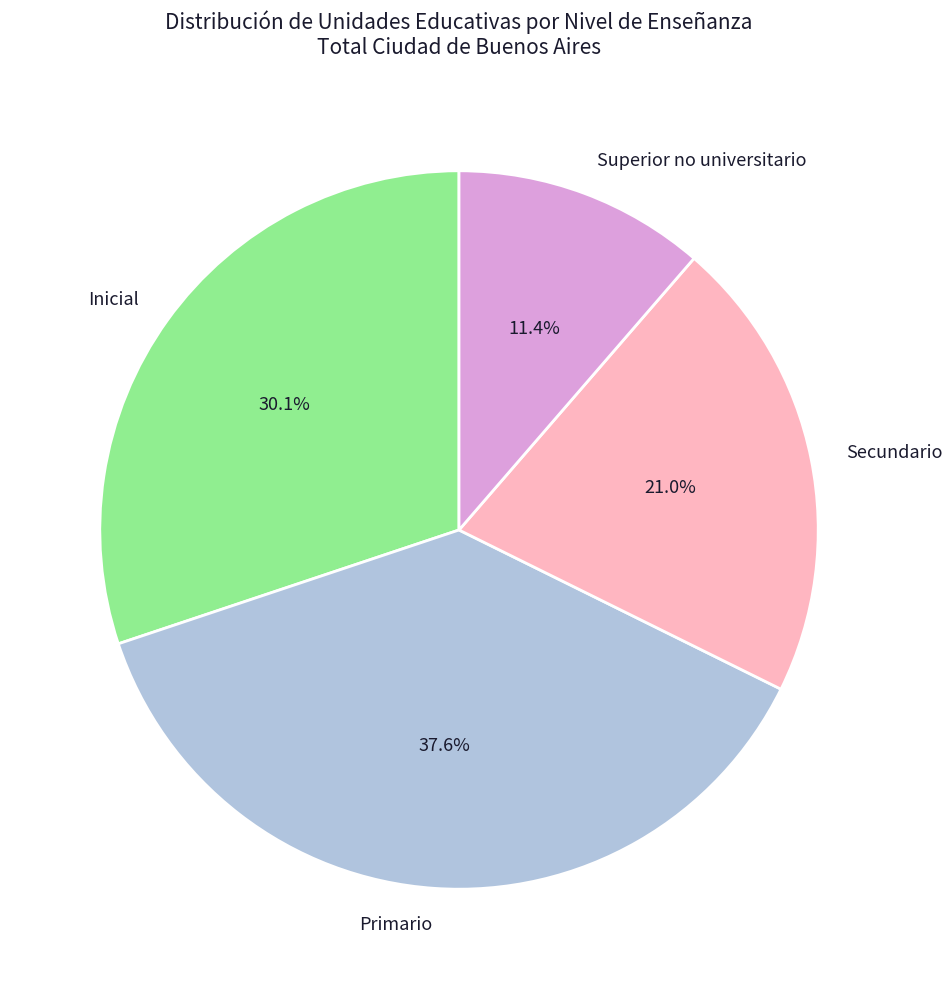

How many segments does this pie chart have?

4